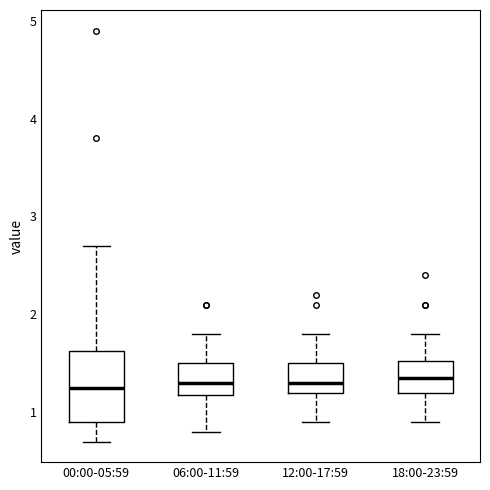

Comparing the boxes themselves (not the whiskers), which one is the tallest?

00:00-05:59